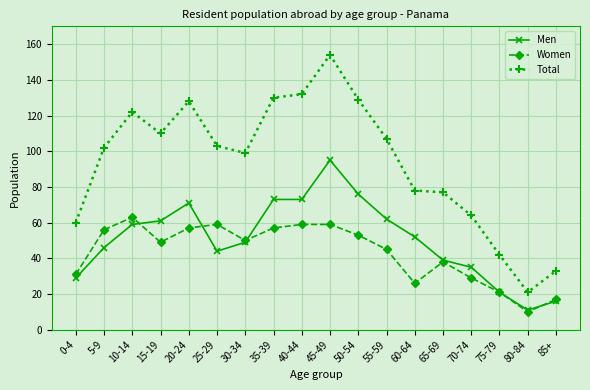

Reading right to left, what are all the values shown in this chart?

Men: 16	11	21	35	39	52	62	76	95	73	73	49	44	71	61	59	46	29
Women: 17	10	21	29	38	26	45	53	59	59	57	50	59	57	49	63	56	31
Total: 33	21	42	64	77	78	107	129	154	132	130	99	103	128	110	122	102	60